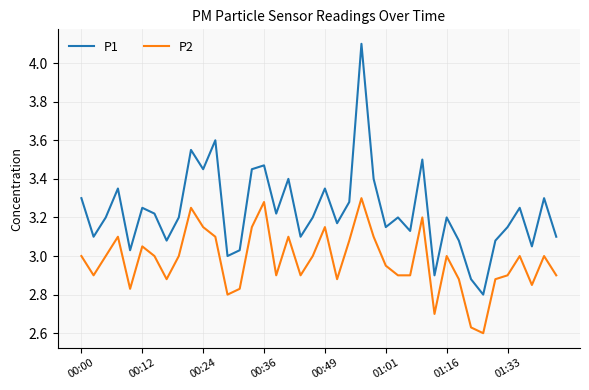

What are all the series names shown in the legend?

P1, P2